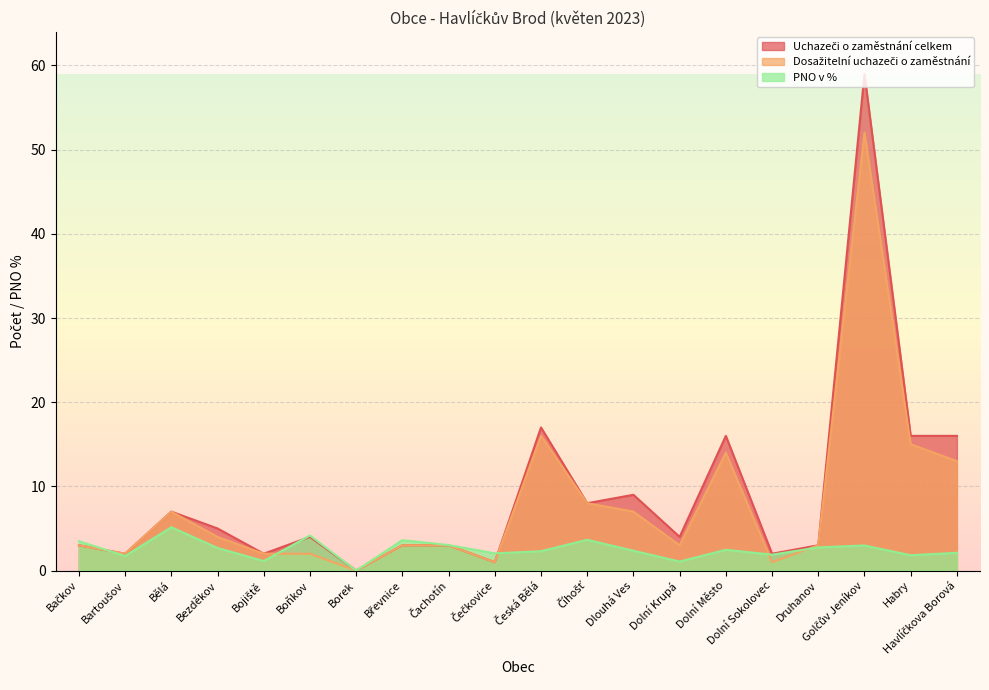

List the labels in order of Uchazeči o zaměstnání celkem value, smallest first.

Borek, Čečkovice, Bartoušov, Bojiště, Dolní Sokolovec, Bačkov, Břevnice, Čachotín, Druhanov, Boňkov, Dolní Krupá, Bezděkov, Bělá, Číhošť, Dlouhá Ves, Dolní Město, Habry, Havlíčkova Borová, Česká Bělá, Golčův Jeníkov